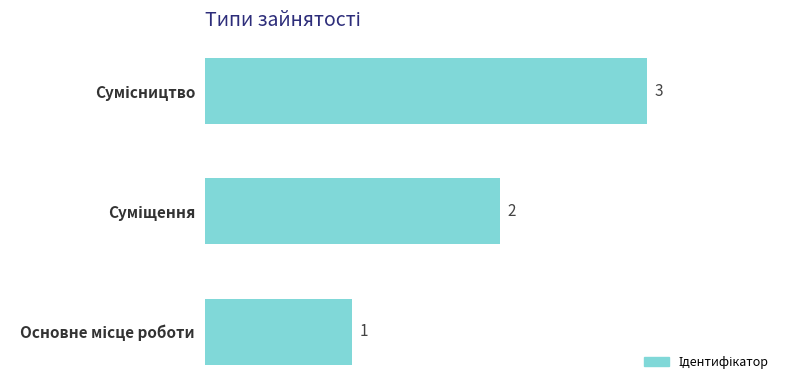

What is the maximum value shown in the chart?

3